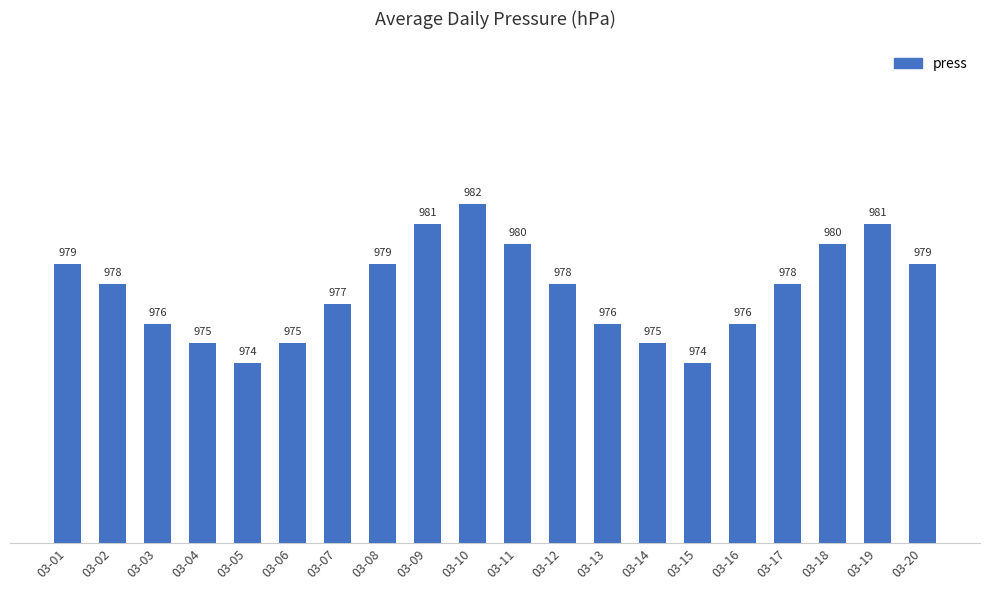

Between 03-05 and 03-10, which is larger?

03-10